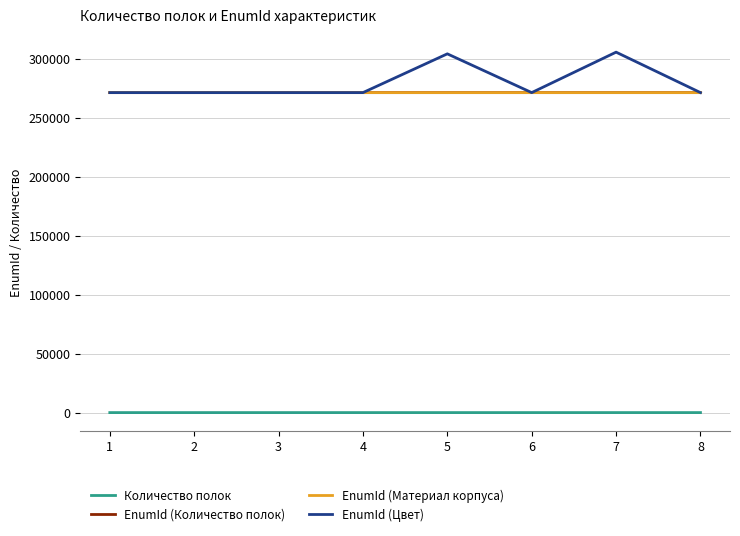

Between 4 and 5, which series saw the biggest shift?

EnumId (Цвет)